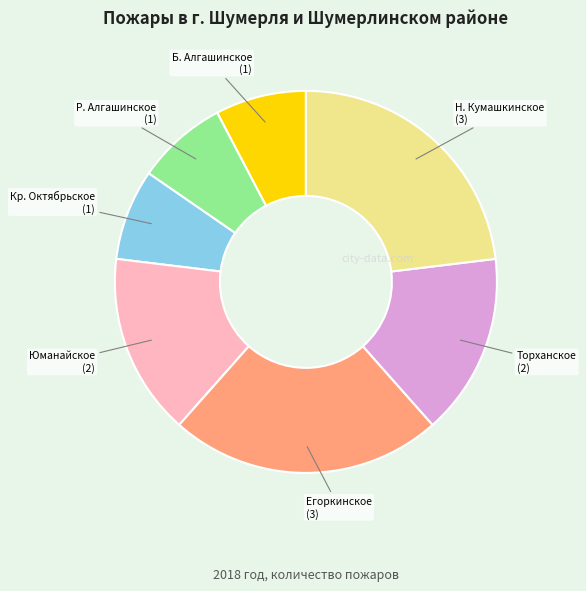

How many segments does this pie chart have?

7